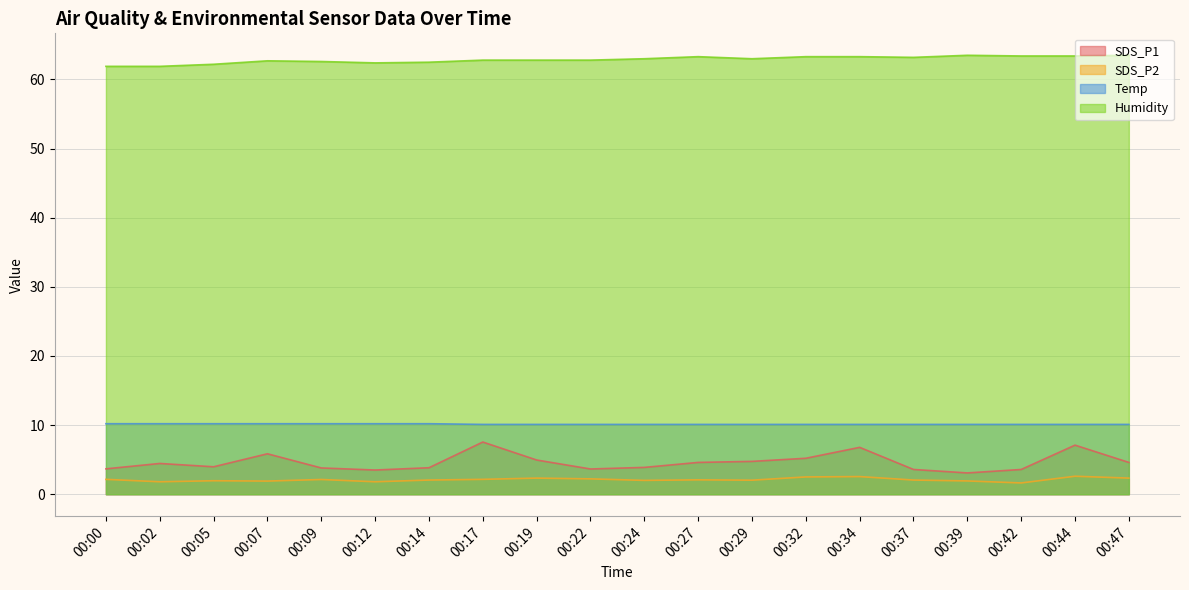

True or false: Temp and SDS_P2 cross at least once.

False